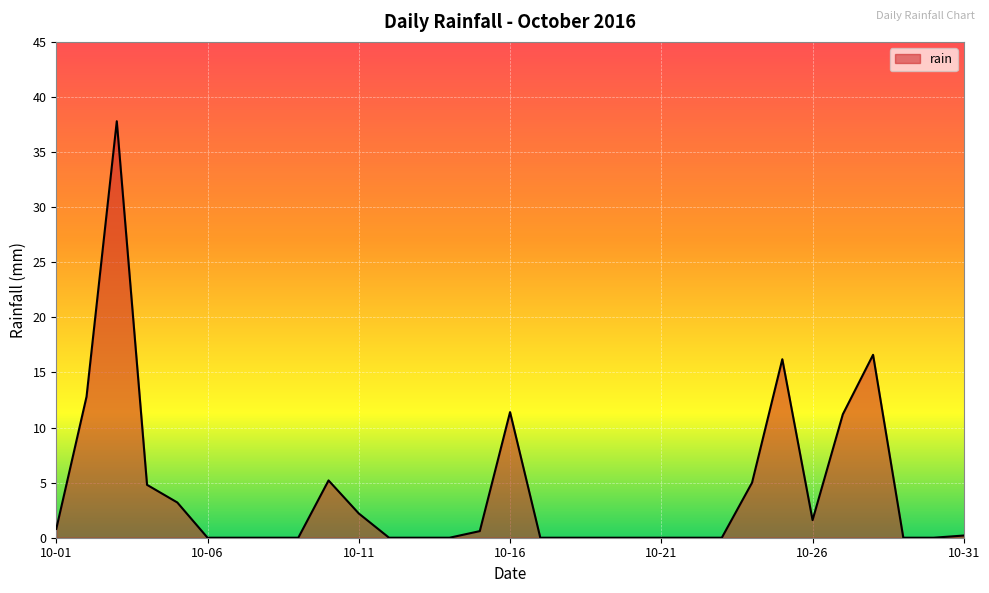

What is the difference between the maximum and minimum values?

37.8